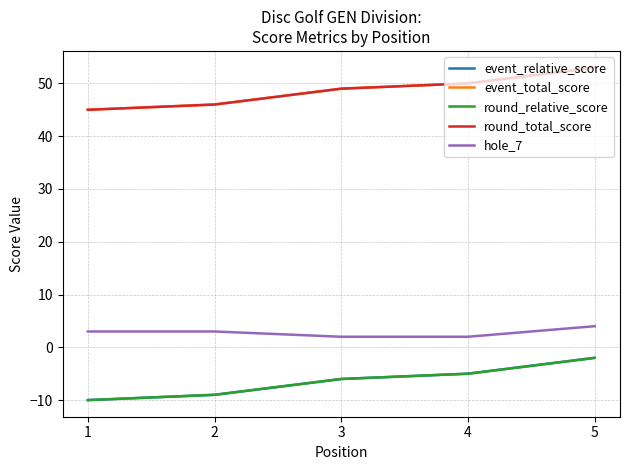

How many lines are shown in the chart?

5